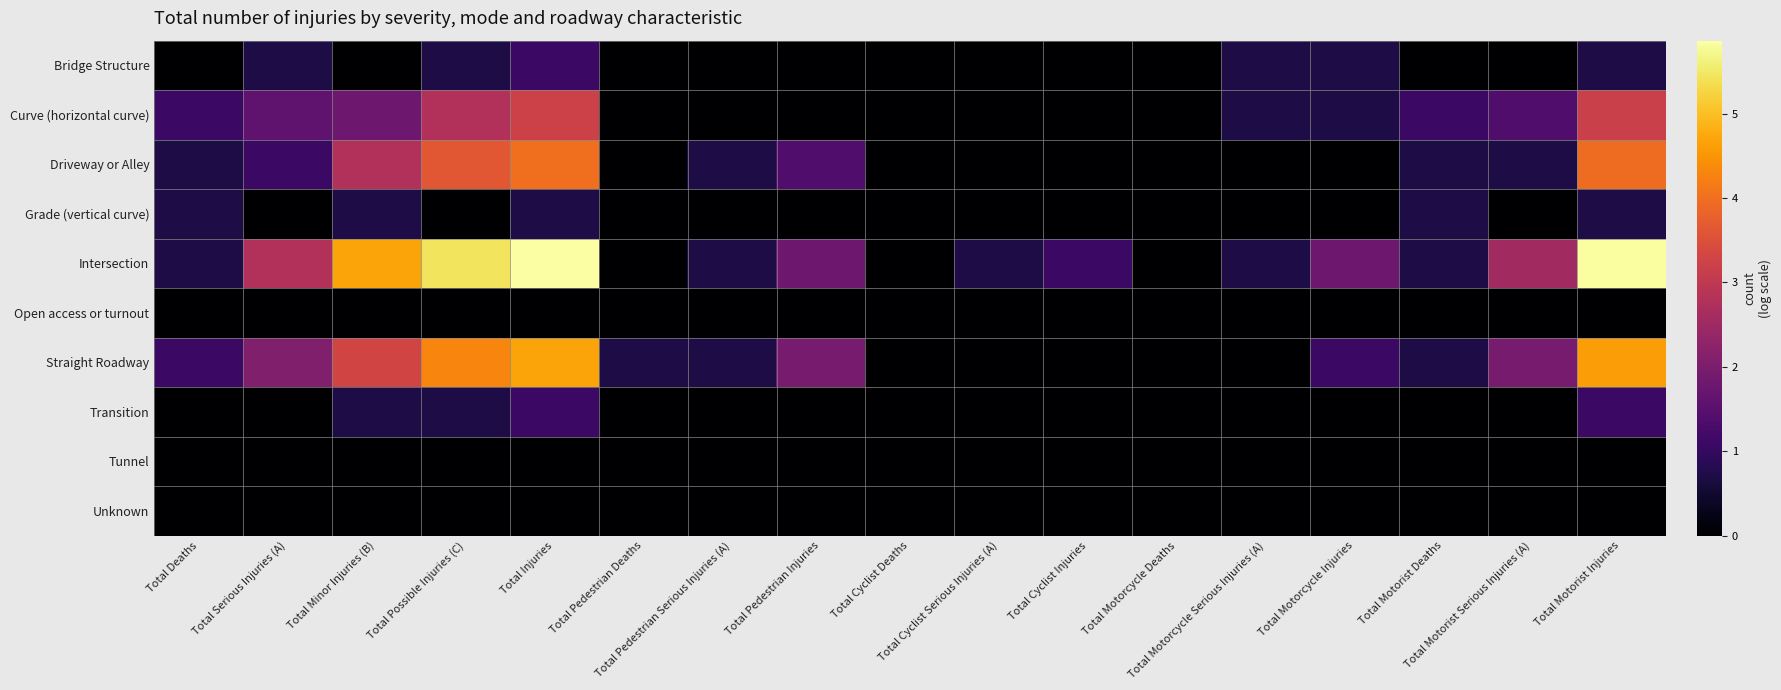

At how many categories does at least one series exceed 3?

4